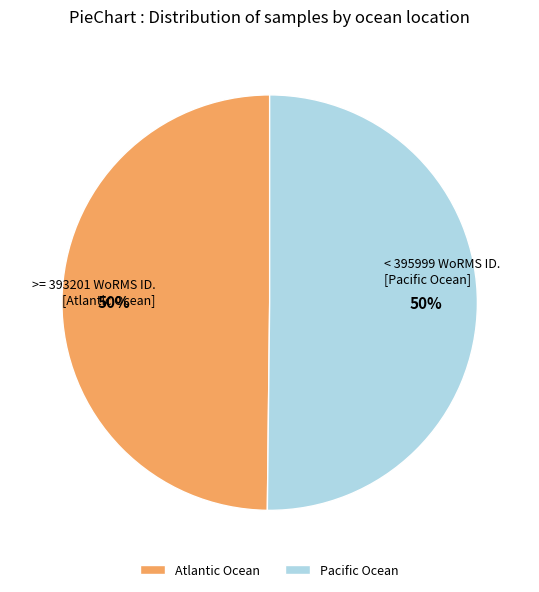

The Atlantic Ocean slice represents 50% of the pie. True or false?

True